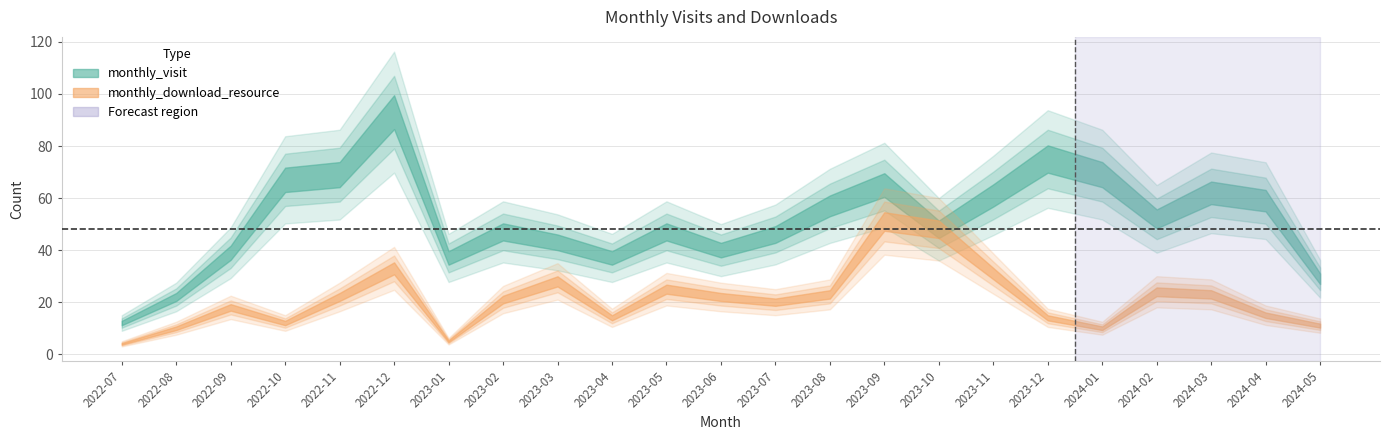

How many lines are shown in the chart?

2